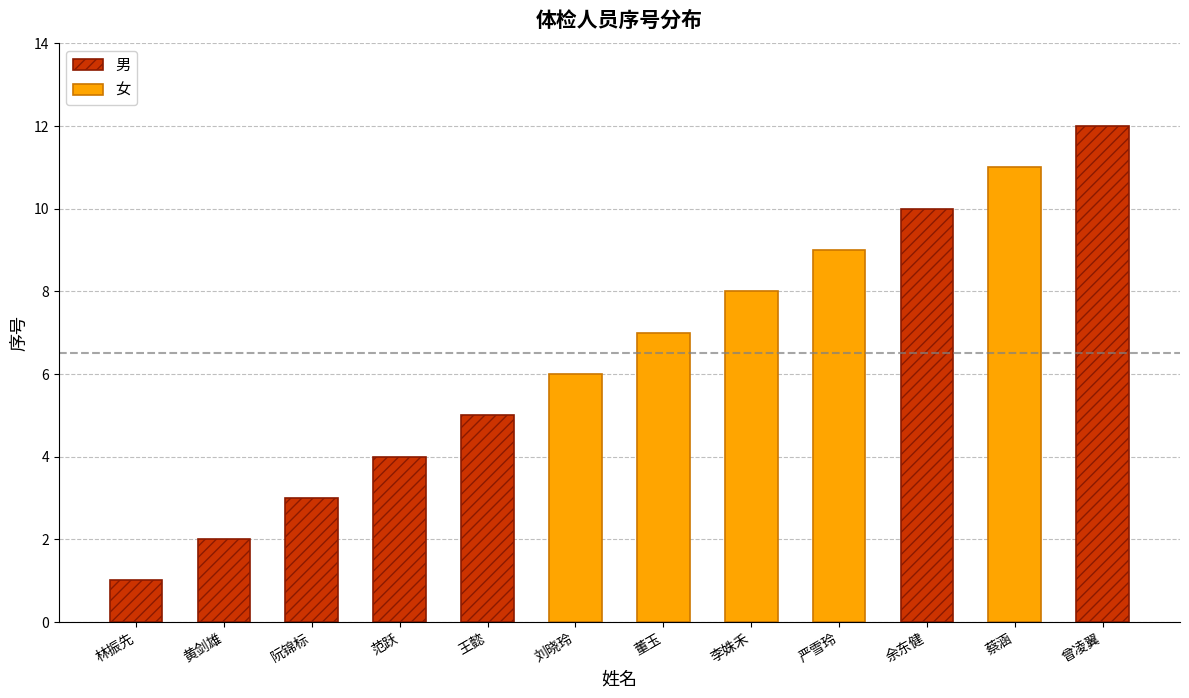

Are the bars horizontal?

No